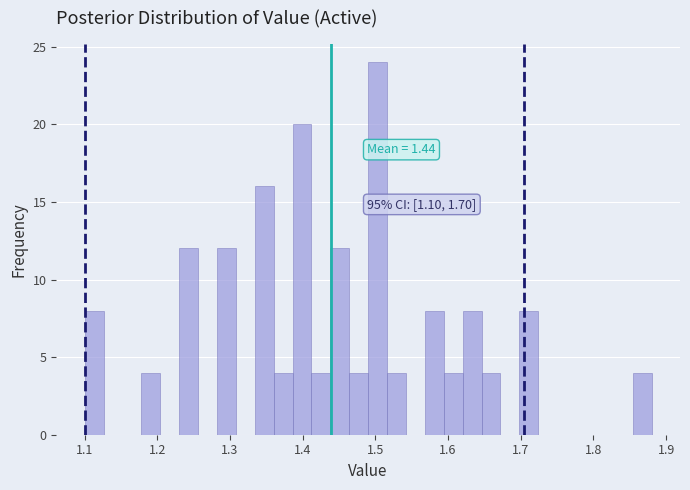

Read against the x-axis, roughly where is the centre of the tallest bar?

1.50